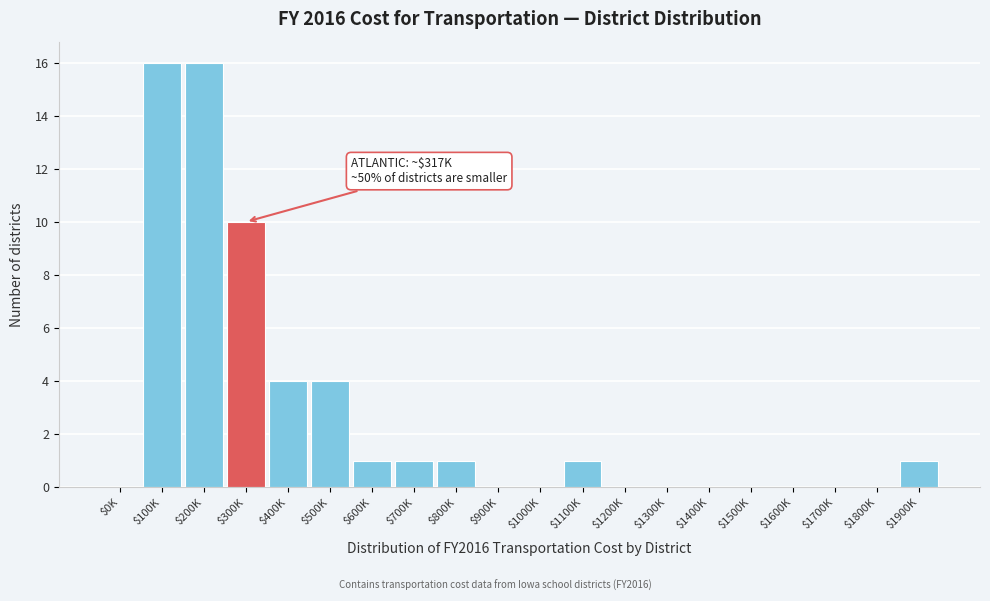

At which label is the value closest to 8?

$300K